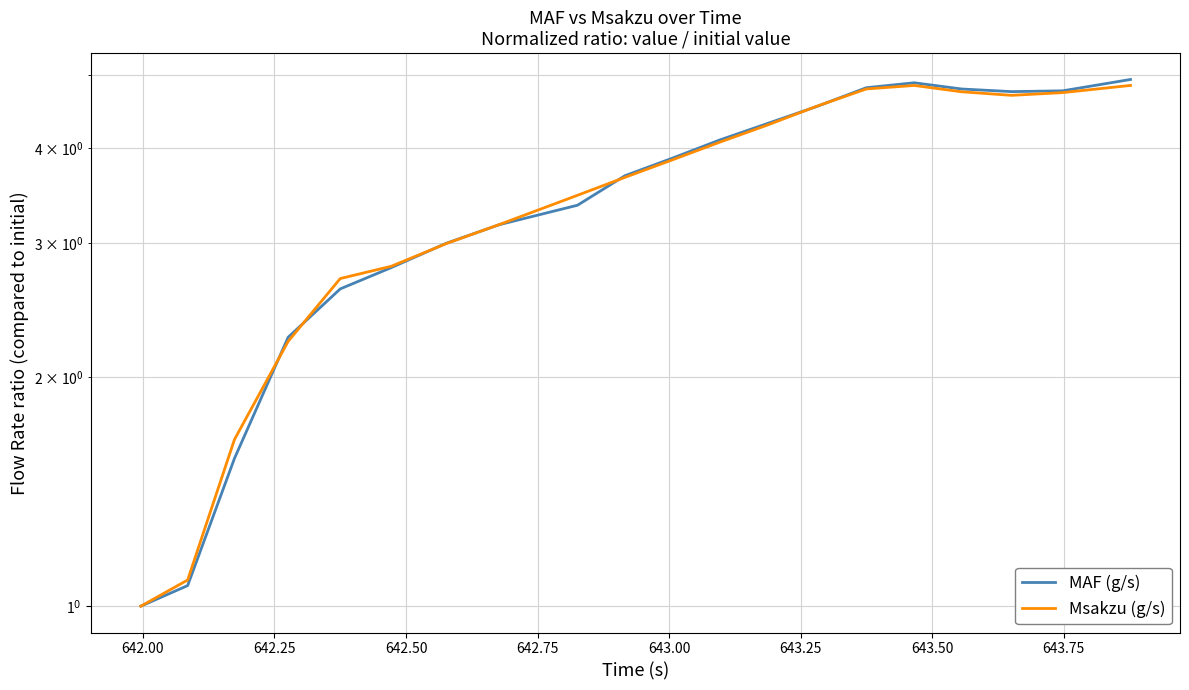

Between which two adjacent categories do Msakzu (g/s) and MAF (g/s) first intersect?

642.25 and 642.50